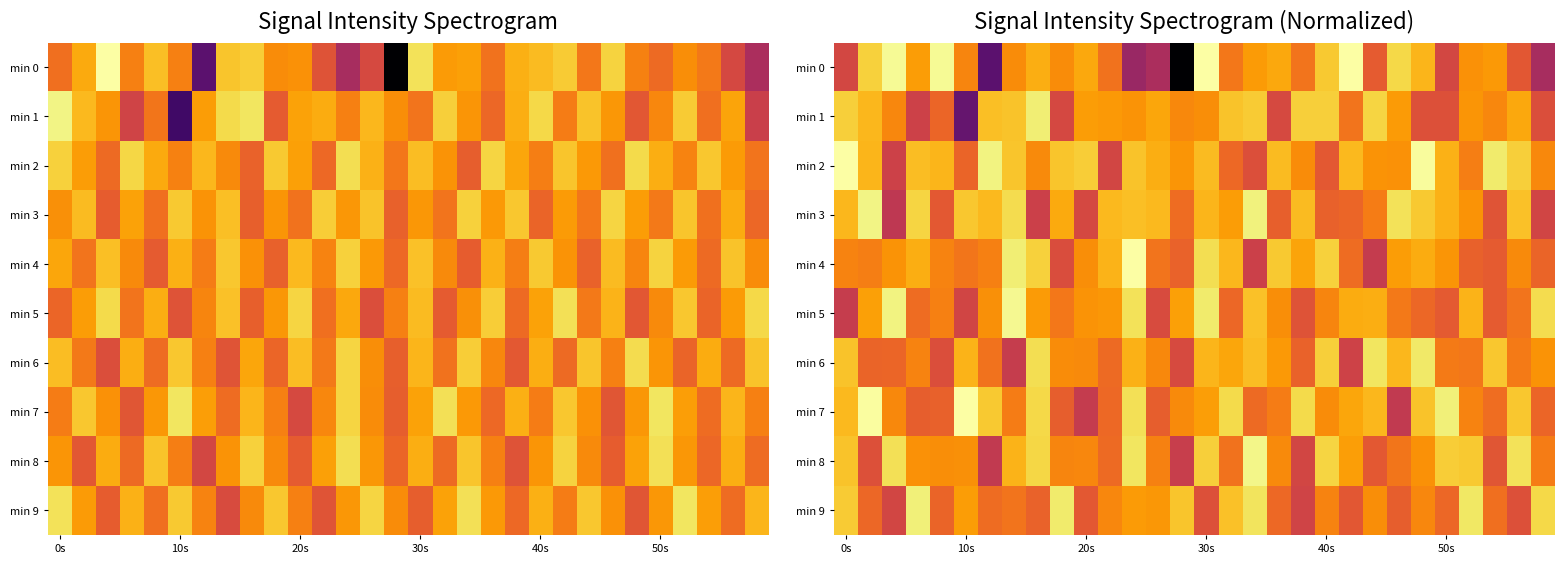

Count the number of categories in the chart.

30